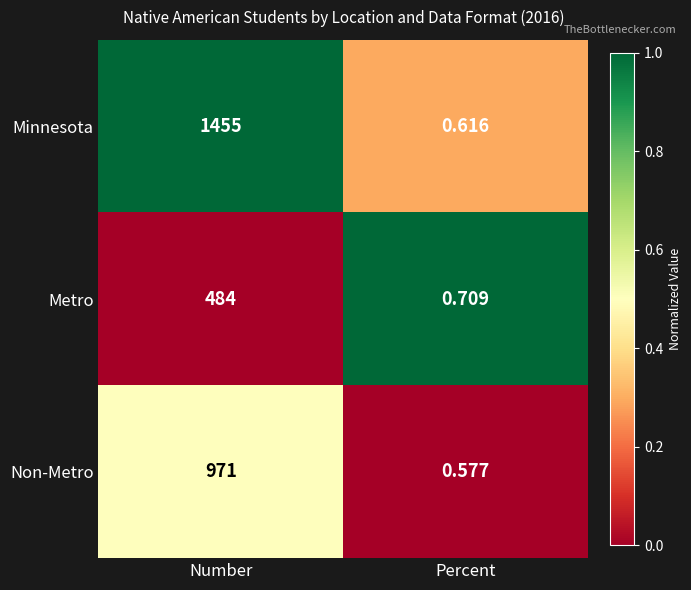

Which series has the largest total across all categories?

Minnesota